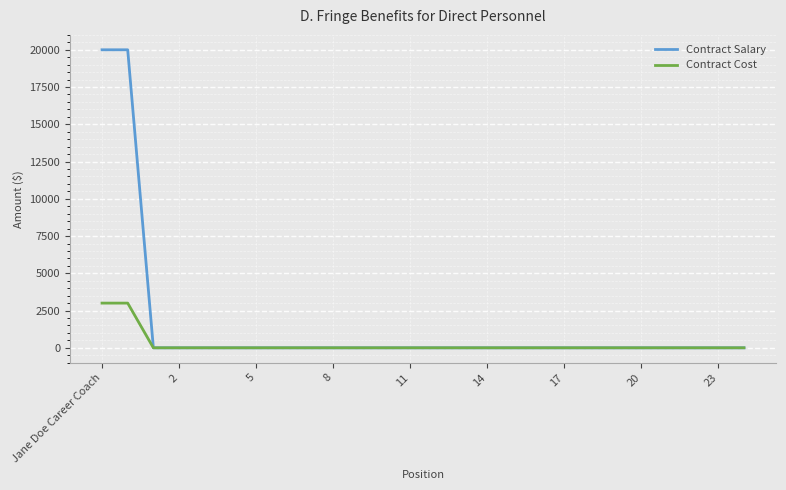

What is the greatest value displayed?

20000